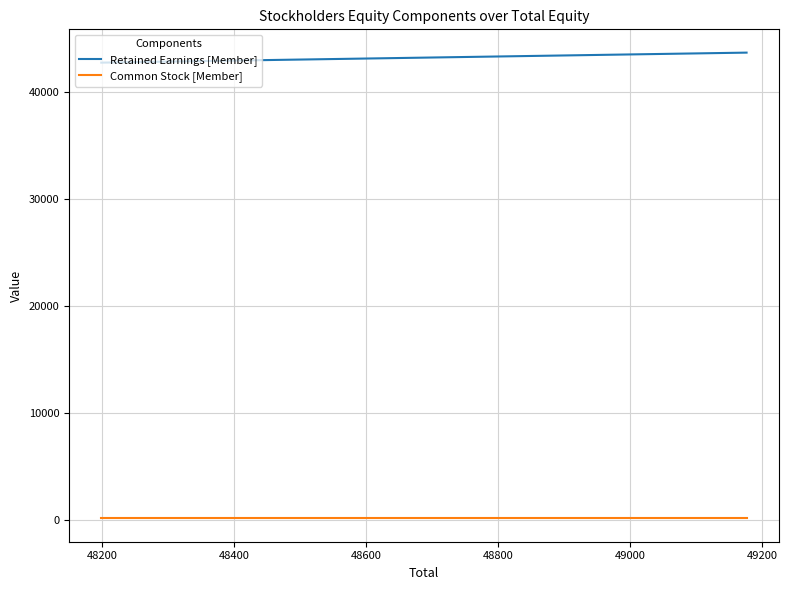

List the series in order of their overall mean, highest first.

Retained Earnings [Member], Common Stock [Member]